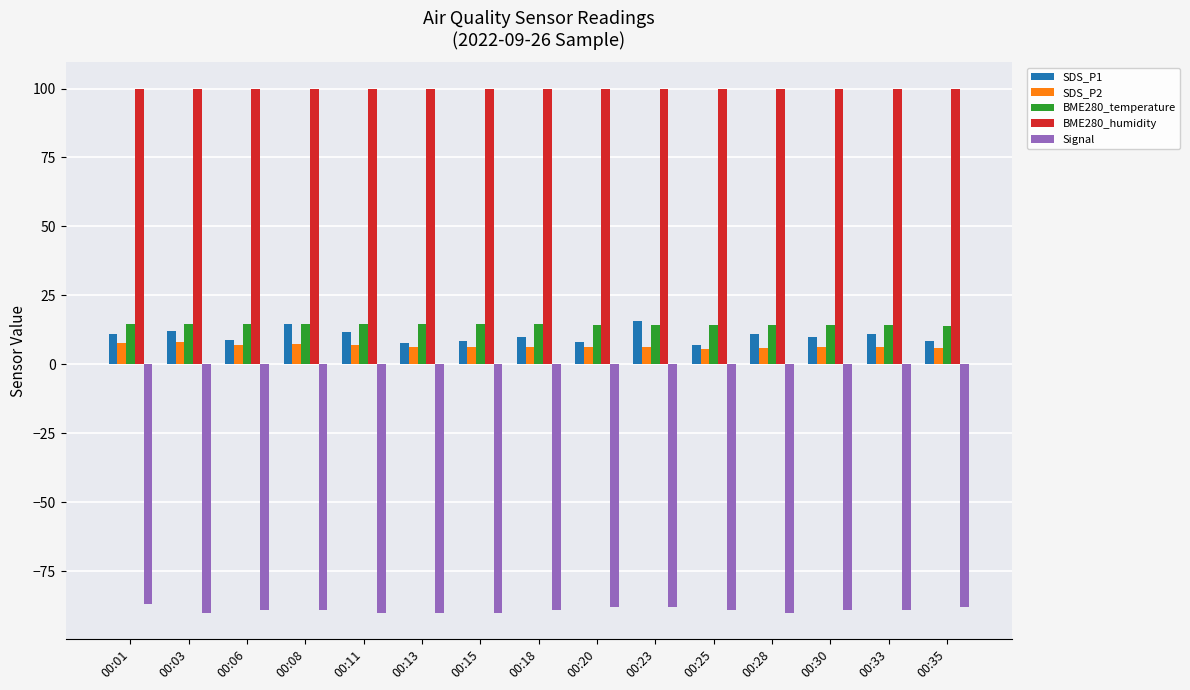

True or false: BME280_temperature has a value of 23.6 at 00:18.

False